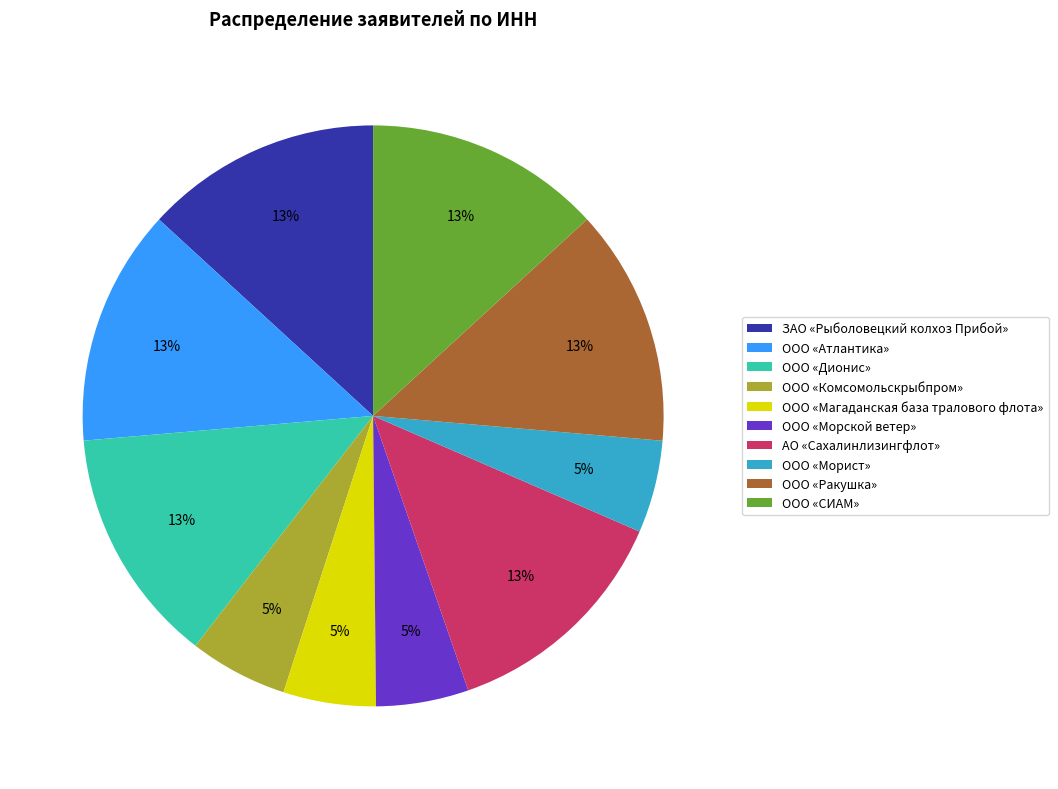

Is the sum of ООО «Морской ветер» and ЗАО «Рыболовецкий колхоз Прибой» greater than half?

No